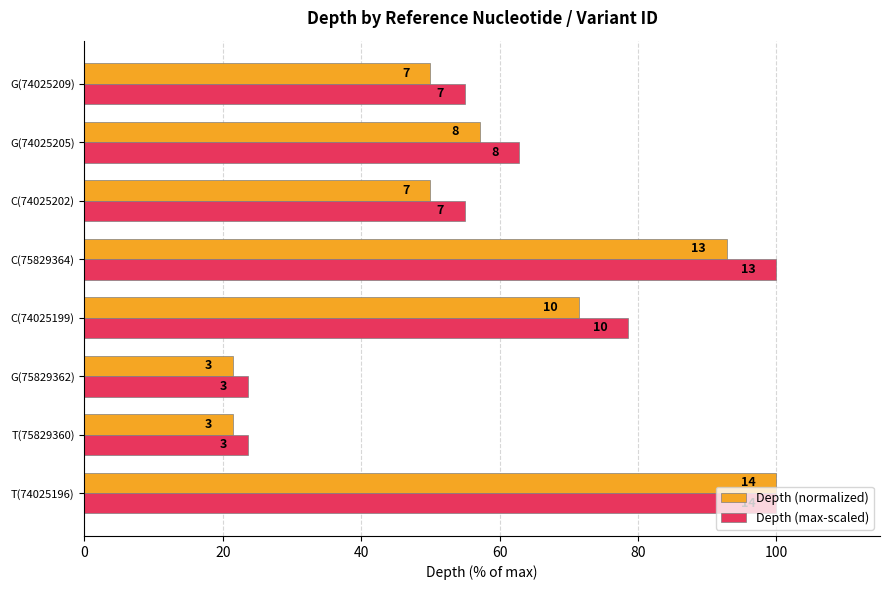

What is the minimum value for Depth (max-scaled)?

23.6